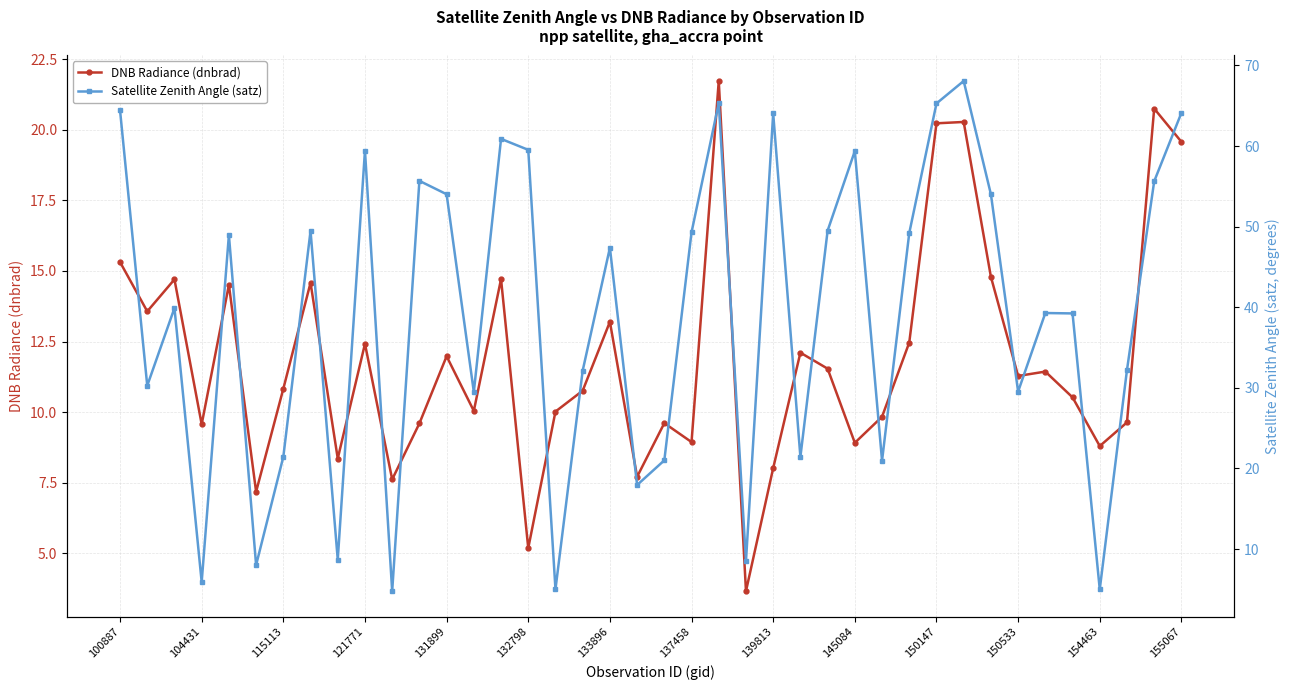

True or false: DNB Radiance (dnbrad) has a value of 15.3 at 100887.

True